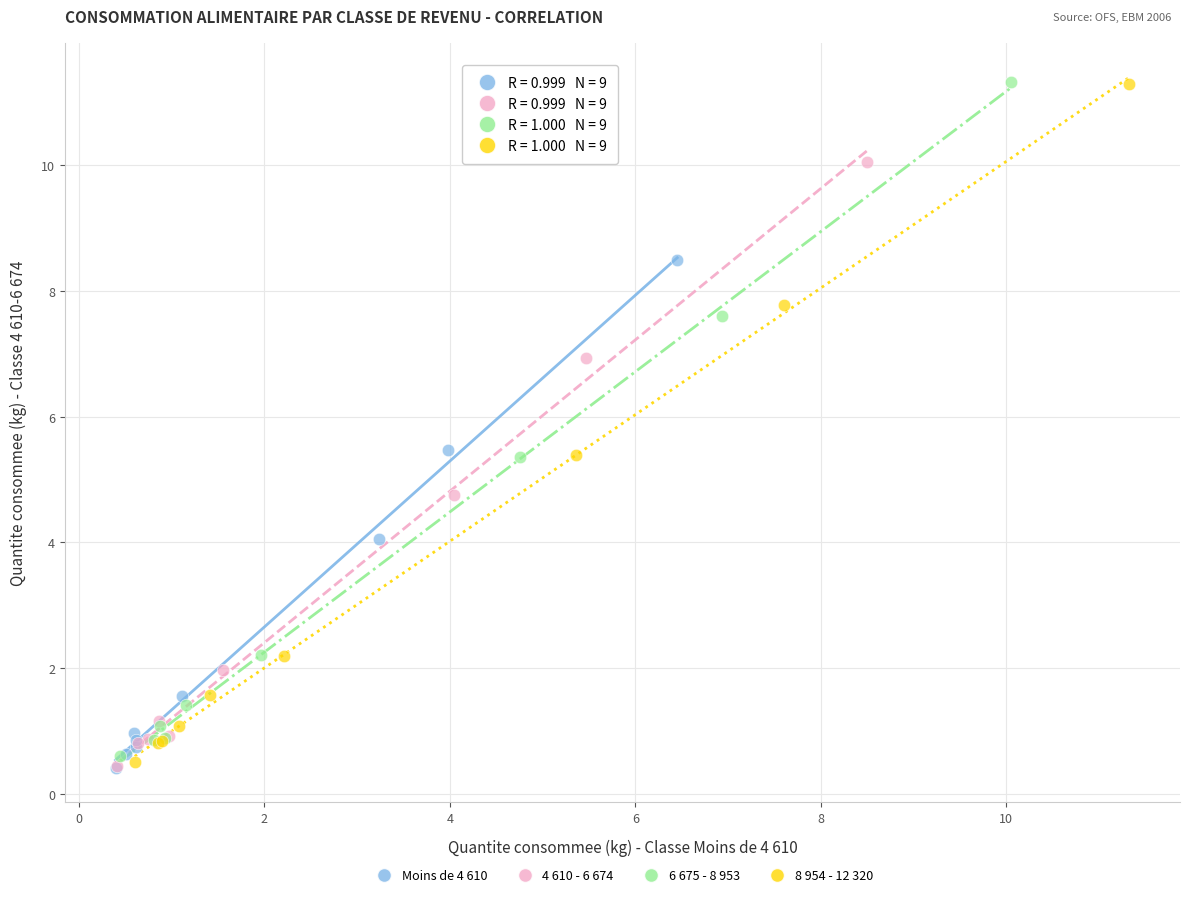

Which series has the largest Y range (max minus min)?

8 954 - 12 320